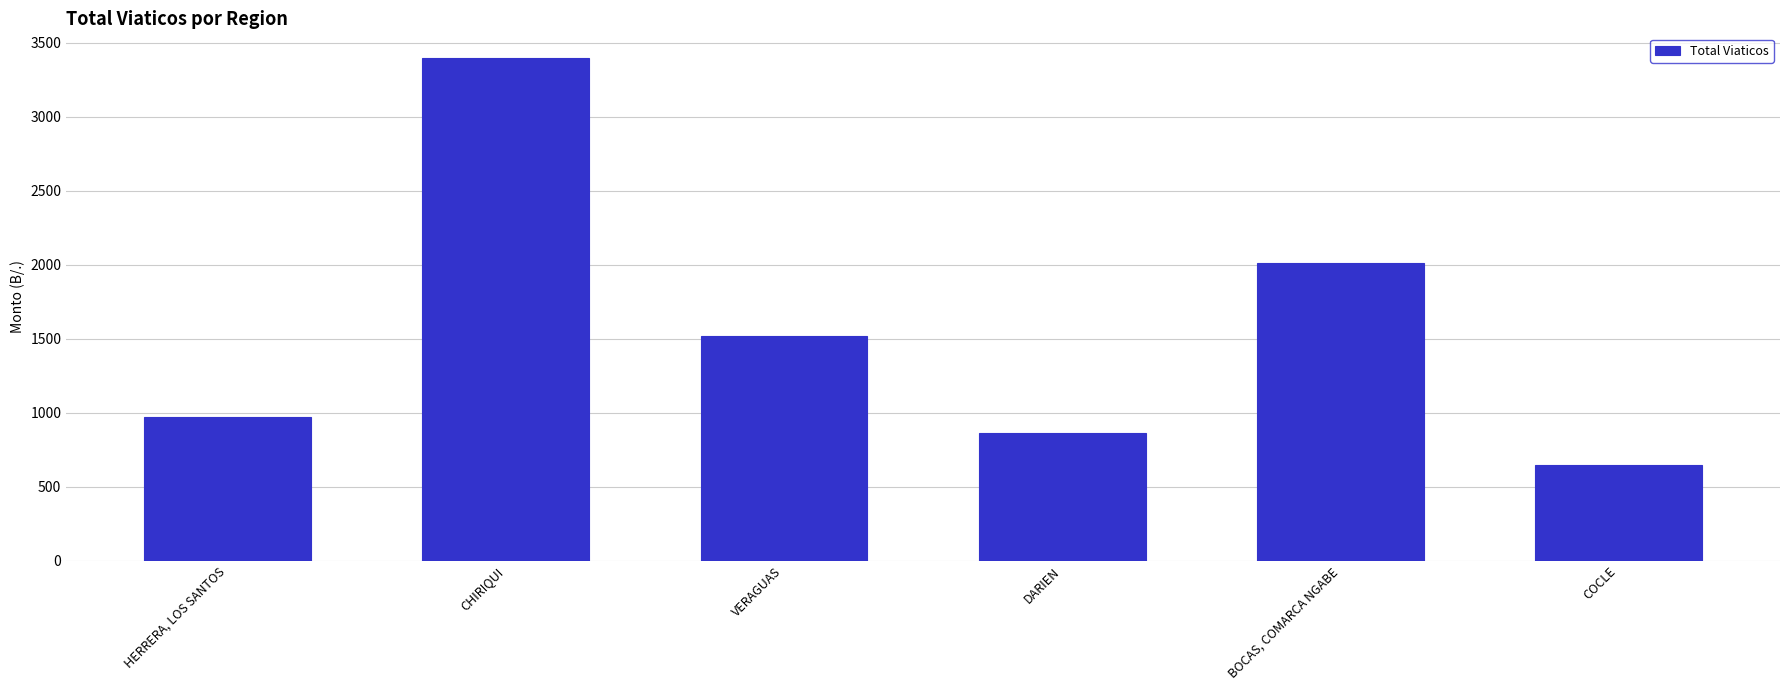

List the labels in order of value, largest first.

CHIRIQUI, BOCAS, COMARCA NGABE, VERAGUAS, HERRERA, LOS SANTOS, DARIEN, COCLE